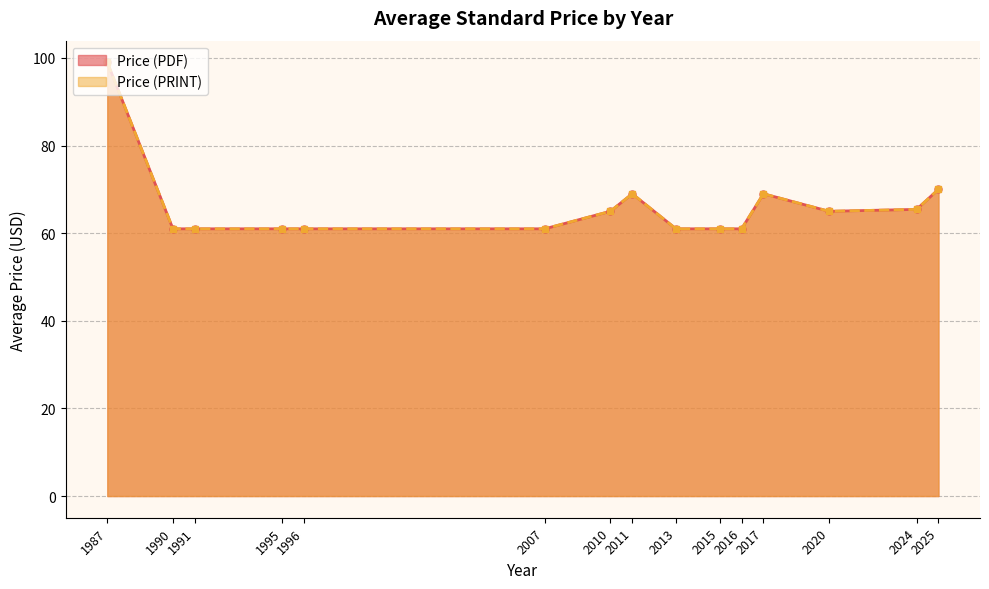

True or false: Price (PRINT) and Price (PDF) intersect in this chart.

False